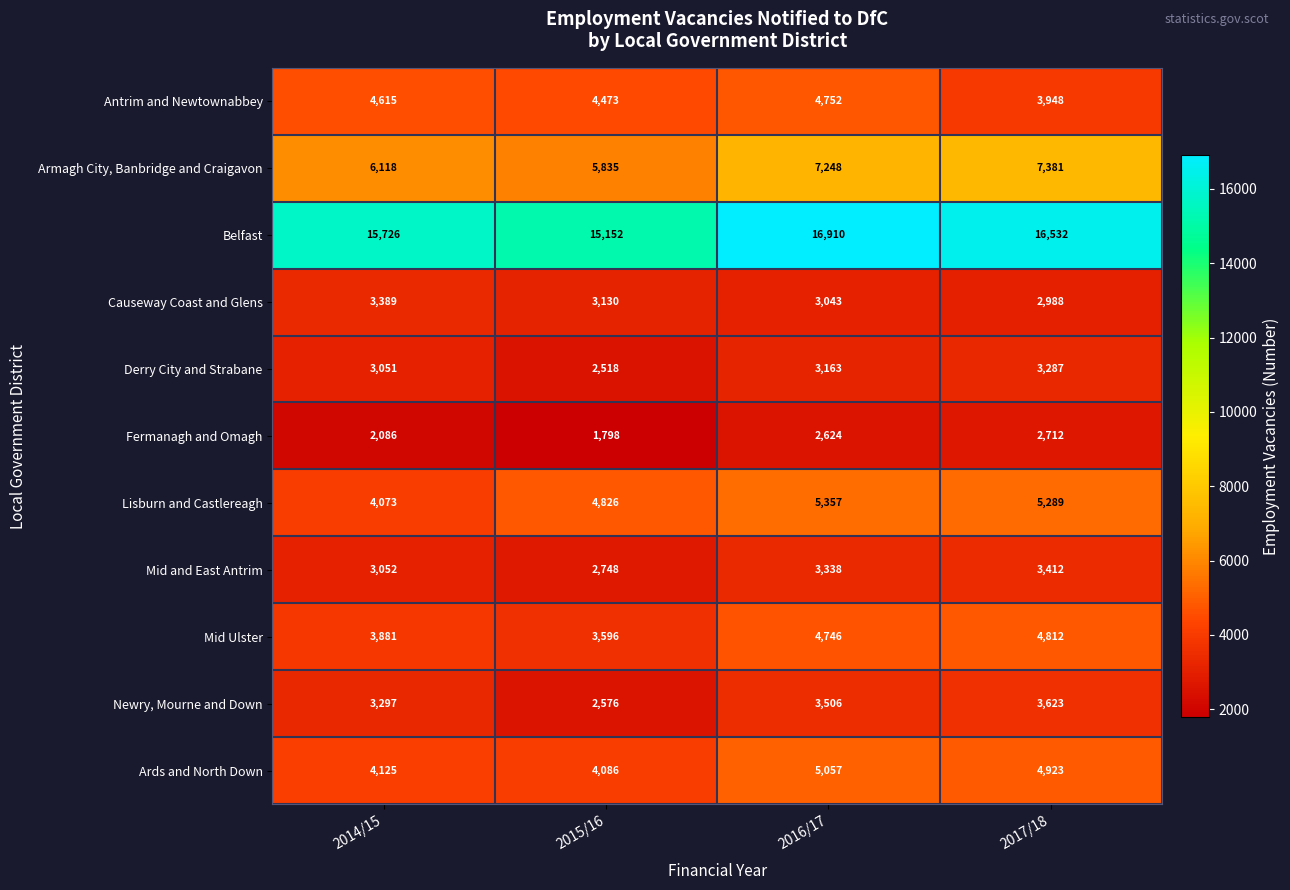

Which category has the lowest value in the Belfast series?

2015/16